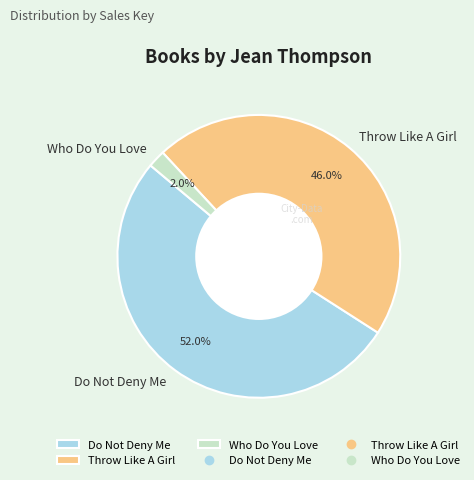

What is the majority slice?

Do Not Deny Me